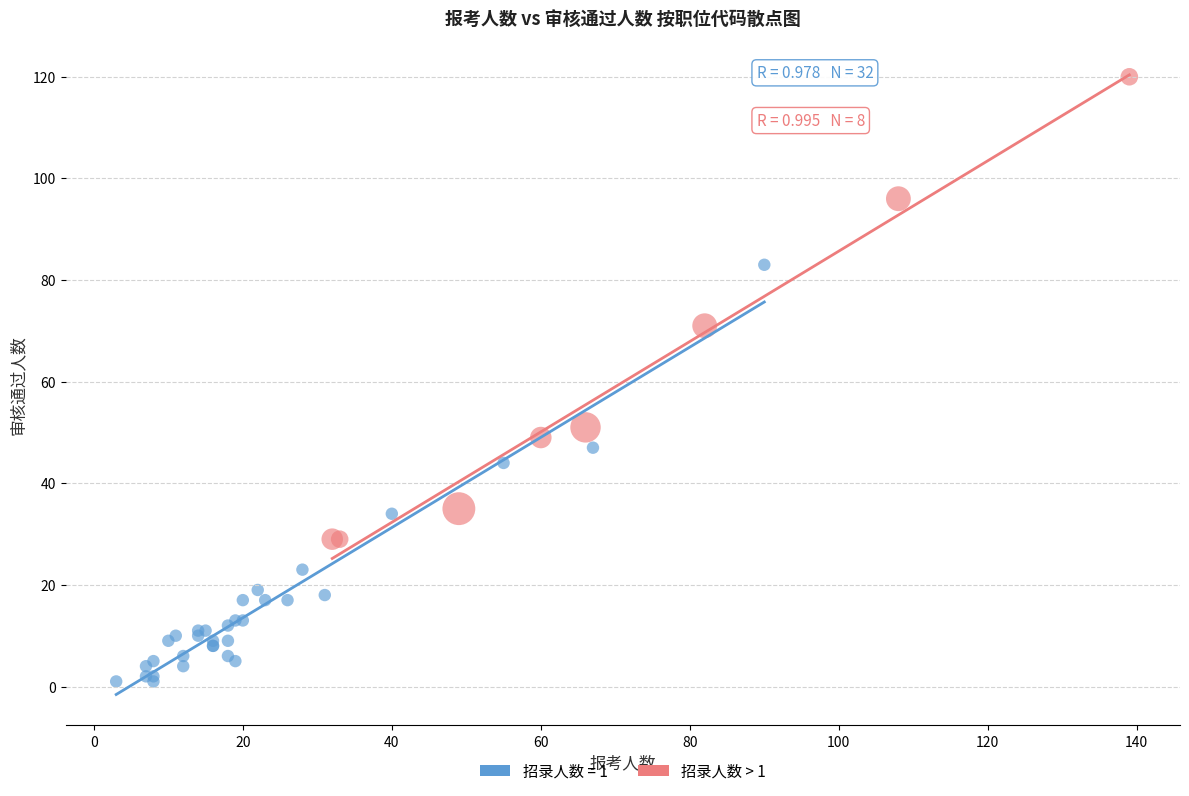

Which series contains the highest Y value?

招录人数 > 1